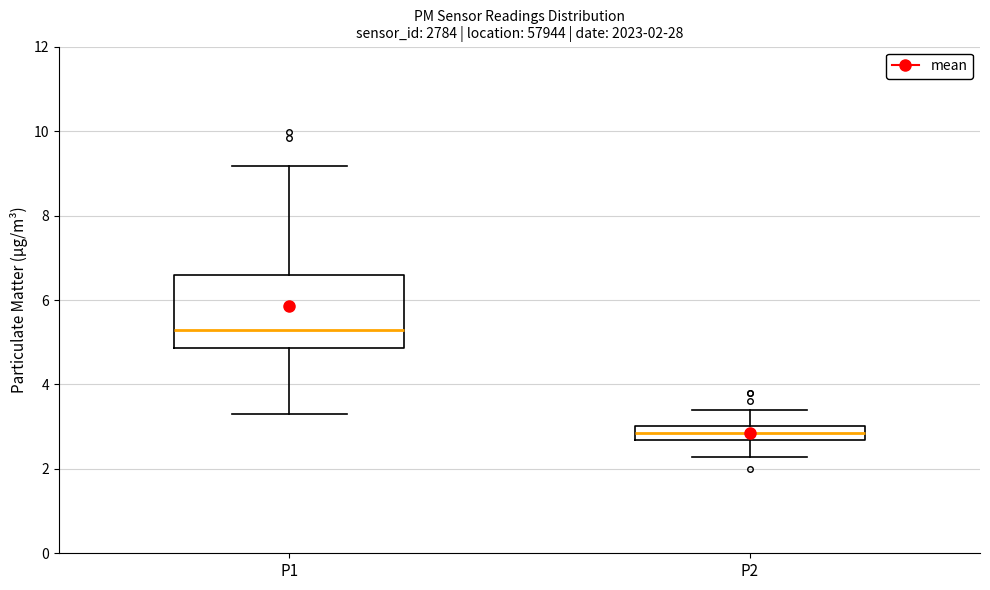

Which box is the tallest, from its lower edge to its upper edge?

P1